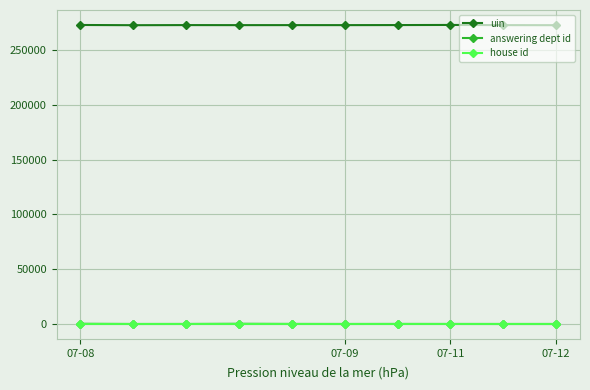

At how many categories does at least one series exceed 118495?

10